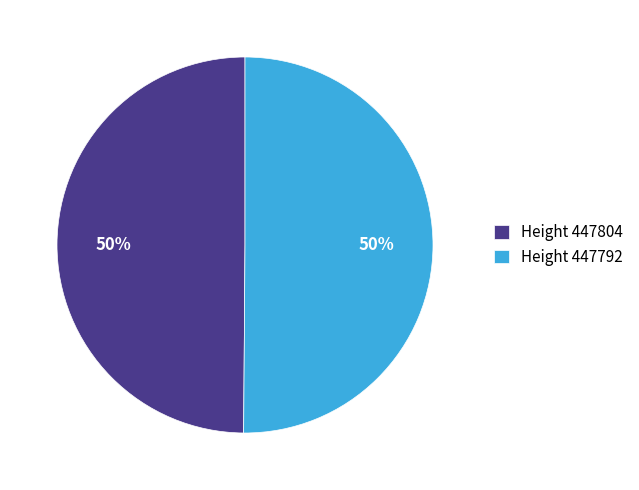

True or false: Height 447792 accounts for 43% of the total.

False